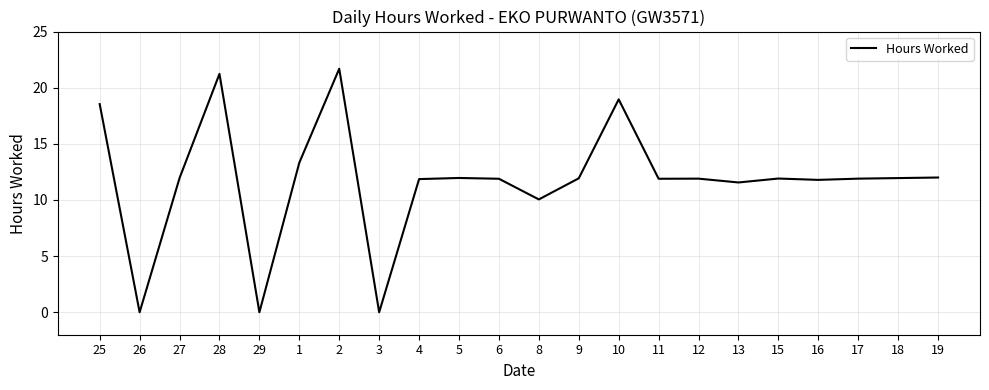

Is it true that the value at 3 is 8.5?

False